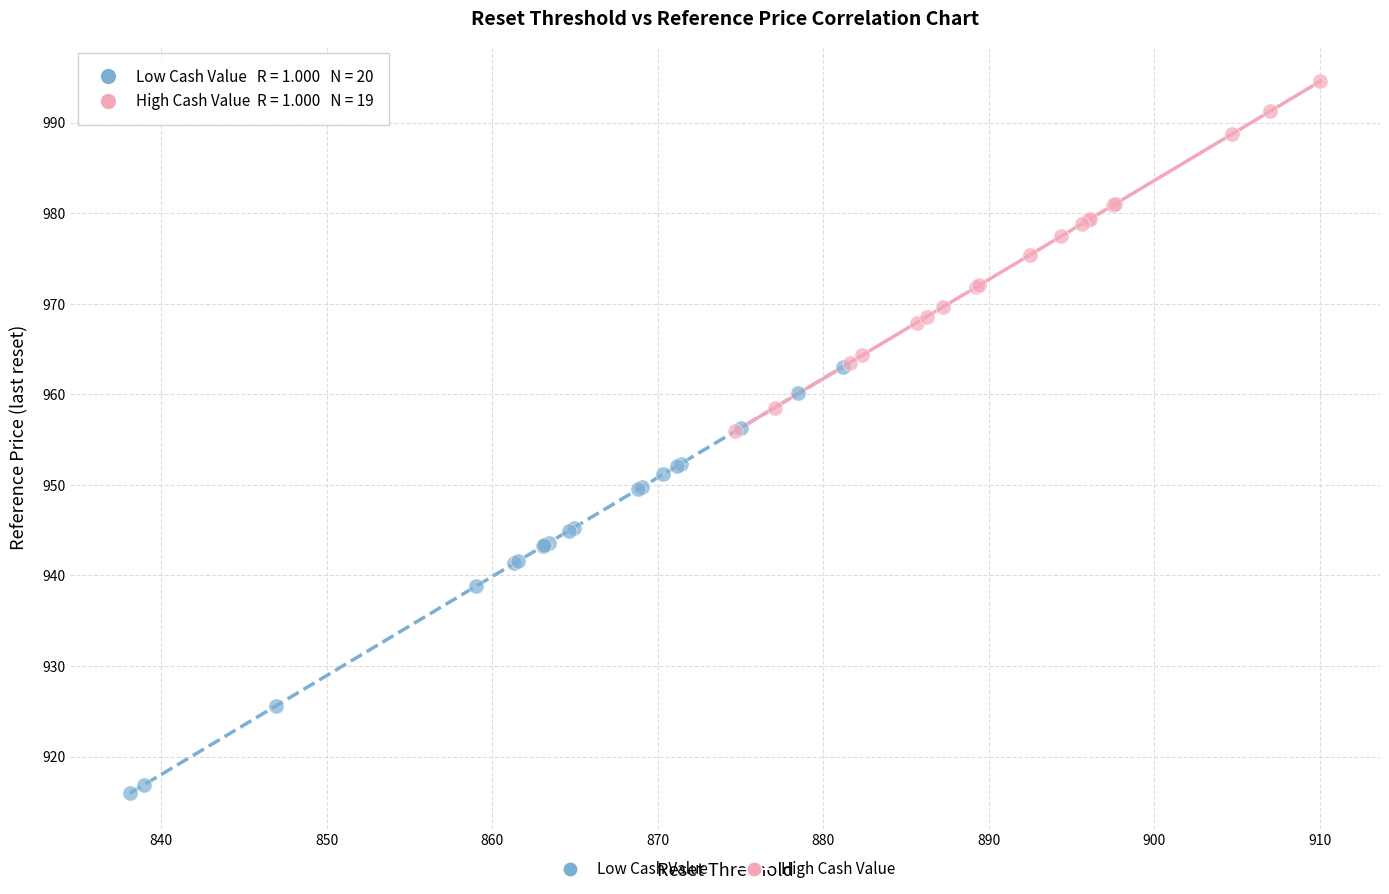

Which series contains the lowest Y value?

Low Cash Value